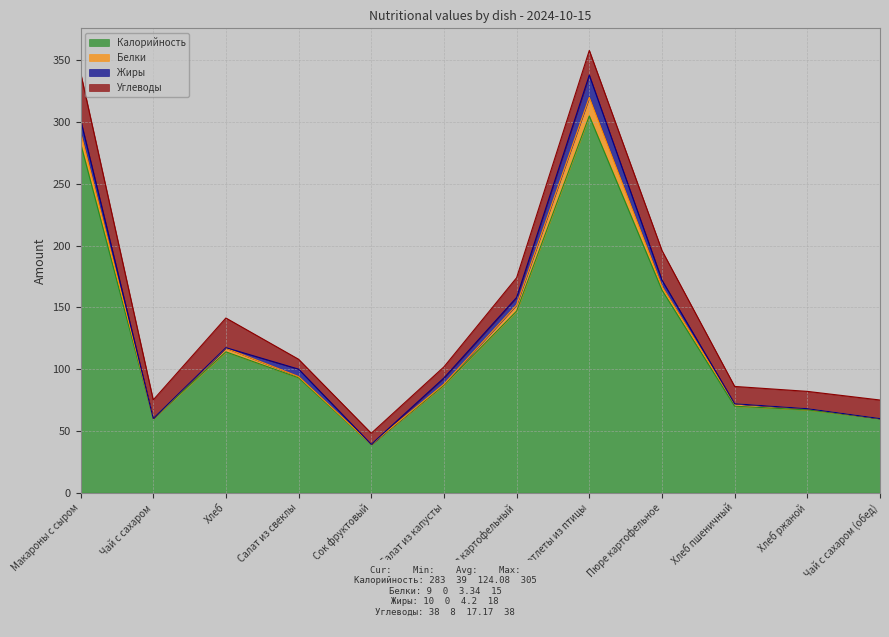

What is the difference between the highest and lowest values at Котлеты из птицы?

290.0